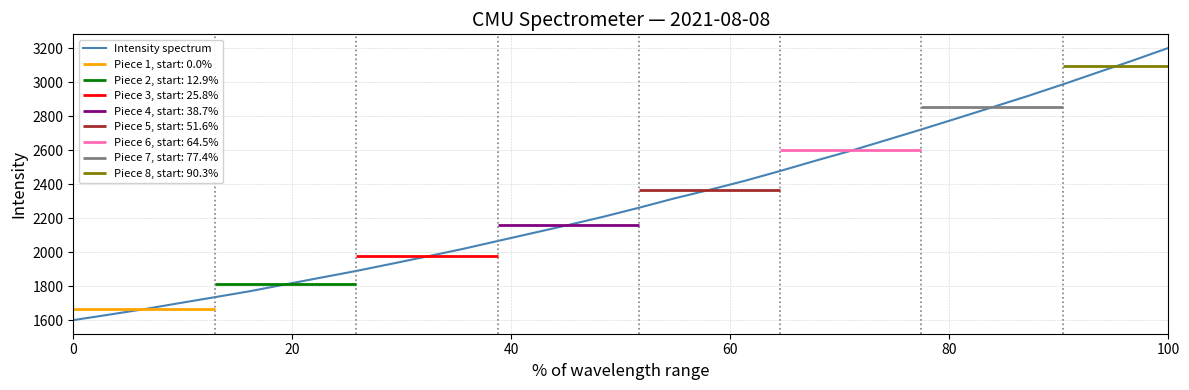

What is the lowest value of the Intensity spectrum series?

1600.9